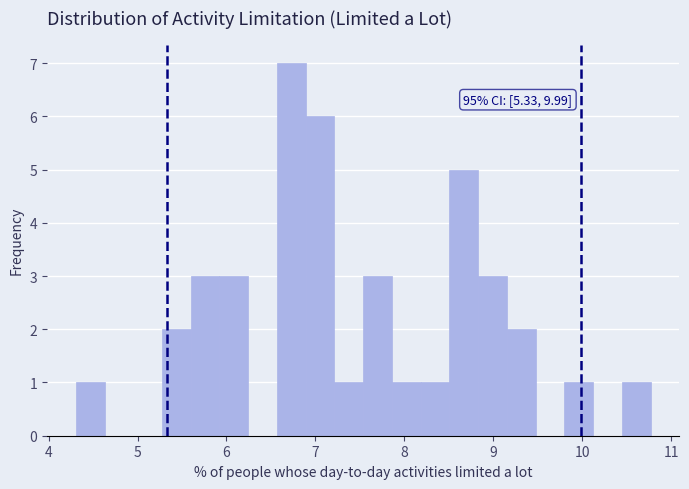

Around what value on the x-axis is the tallest bar? Give the approximate position of its centre, as read against the axis.

6.7